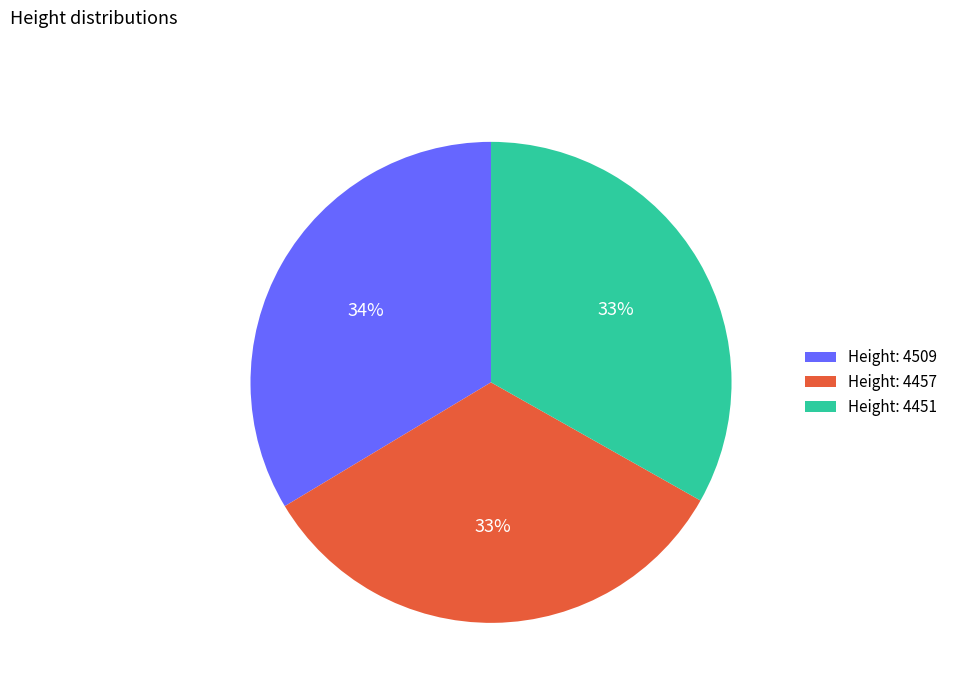

Approximately how many times larger is the value at Height: 4509 compared to Height: 4457?

1.0